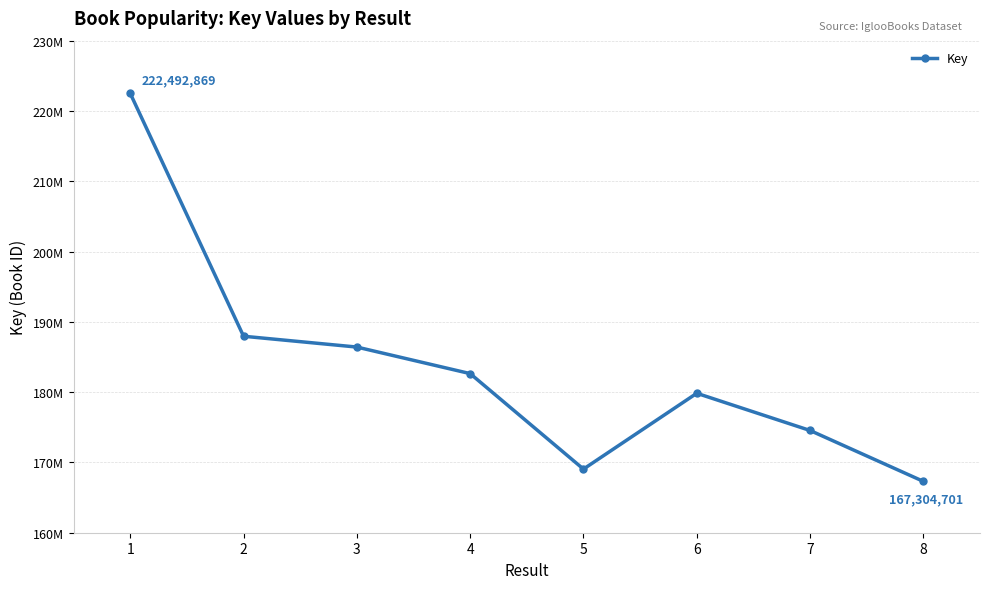

Count the number of values greater than 182635102.

3